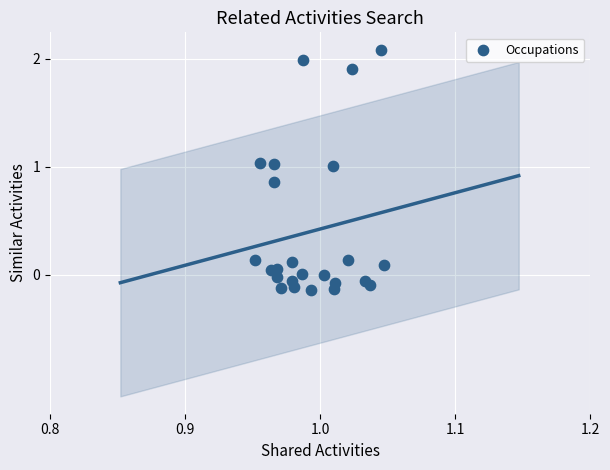

What is the range of Y values (max minus min)?

2.2